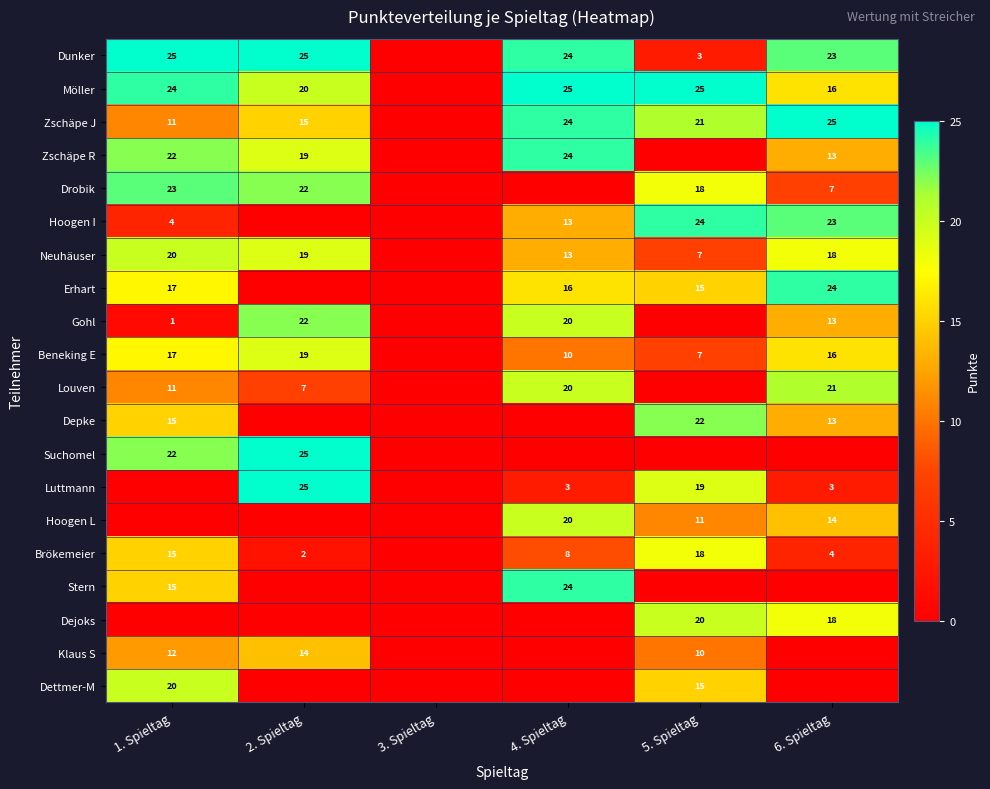

Is it true that Brökemeier equals 8 at 4. Spieltag?

True